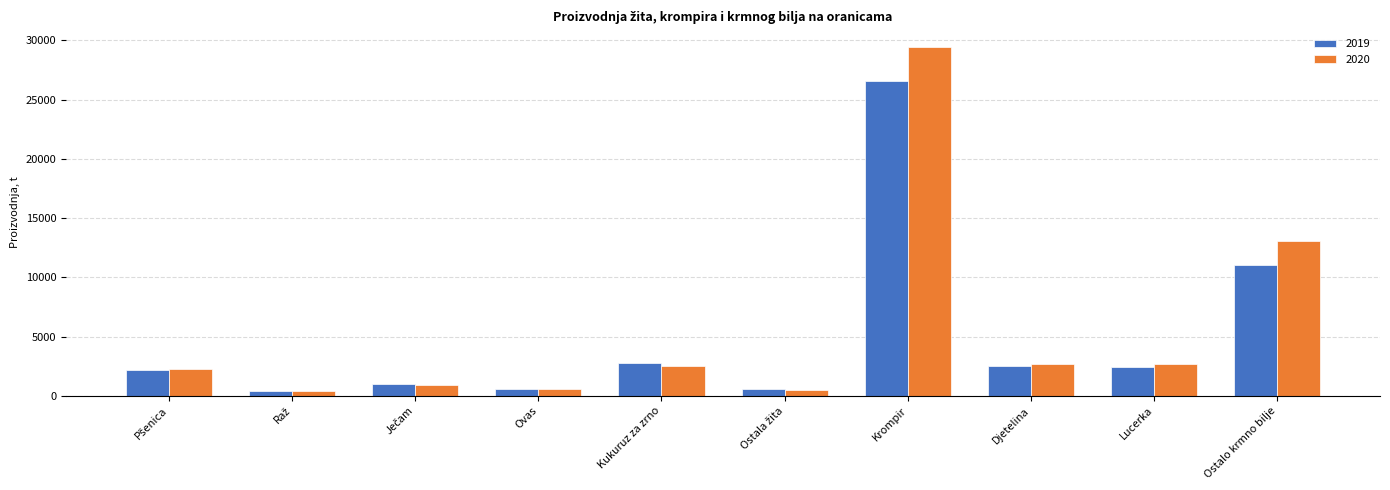

What is the sum of all 2020 values?

55030.1